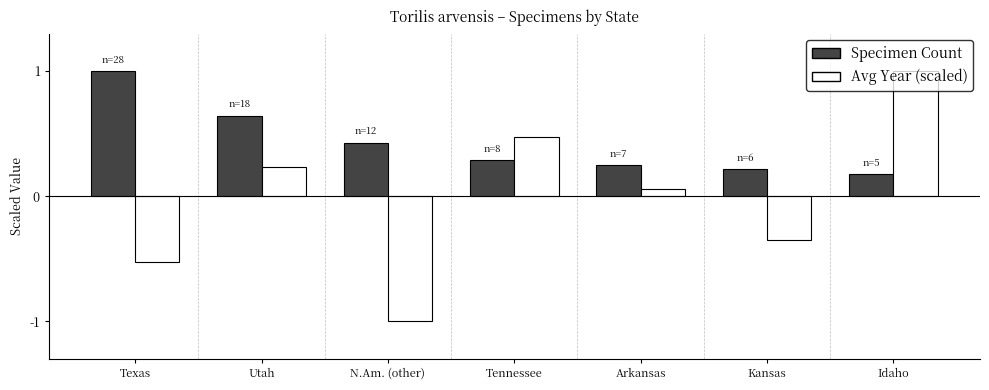

Which series has the widest spread of values?

Avg Year (scaled)